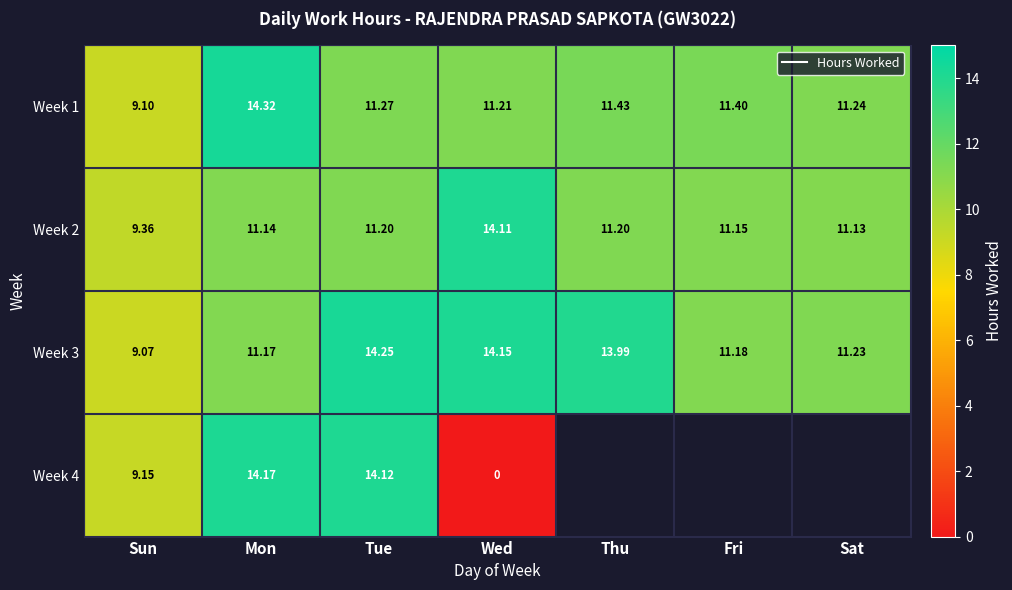

True or false: Week 3 has a value of 14.2 at Tue.

True